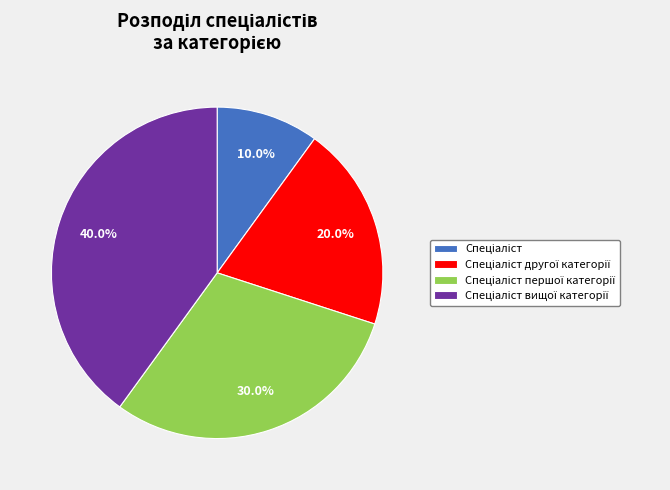

Is there a majority slice in this chart?

No